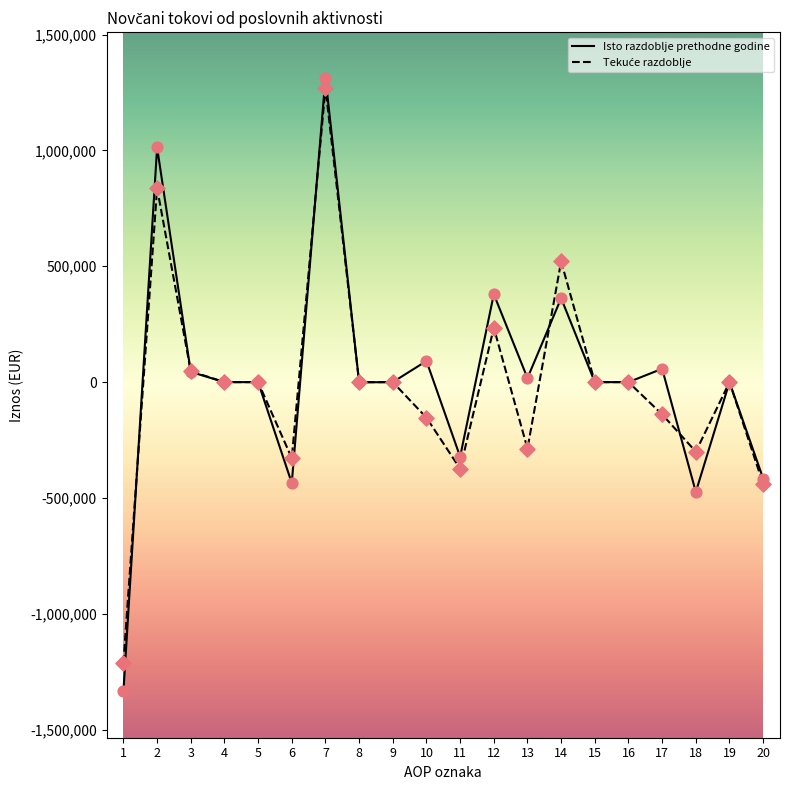

At which category is the sum across all series the highest?

7